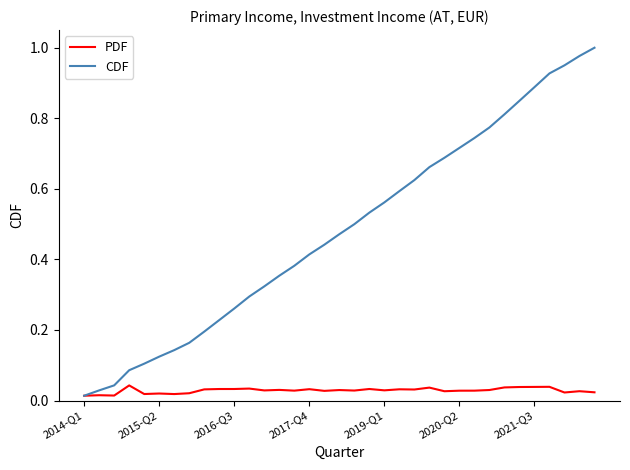

Rank the series by their maximum value, from highest to lowest.

CDF, PDF